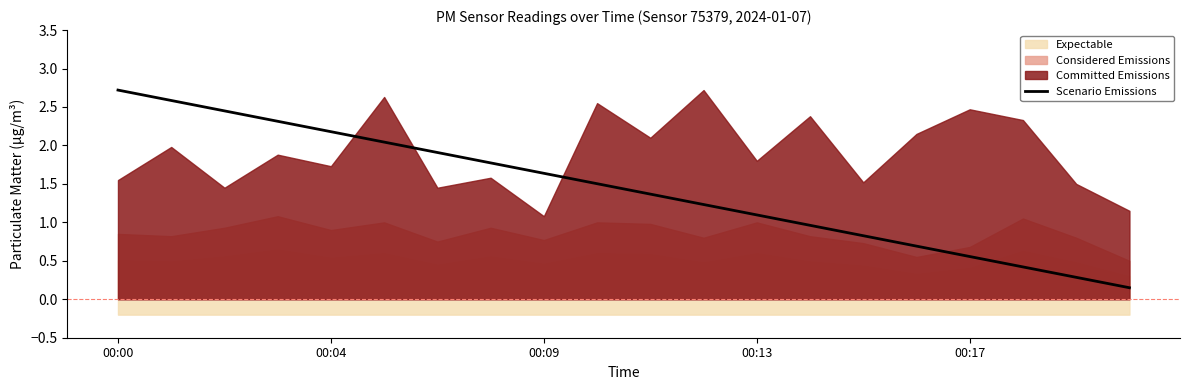

At which label is the value closest to 1?

13